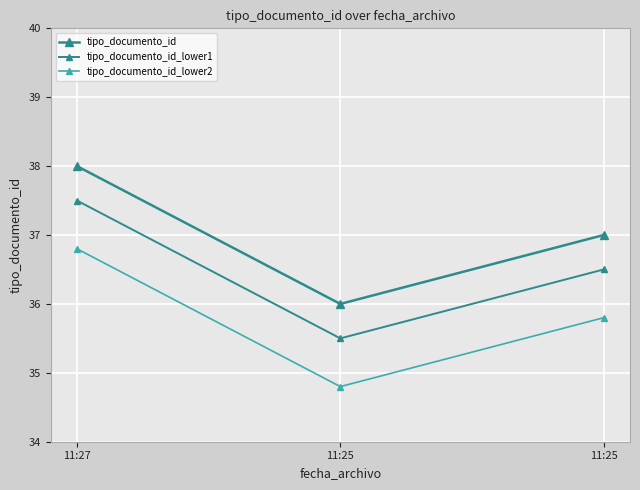

How many data points in tipo_documento_id are less than 37?

1